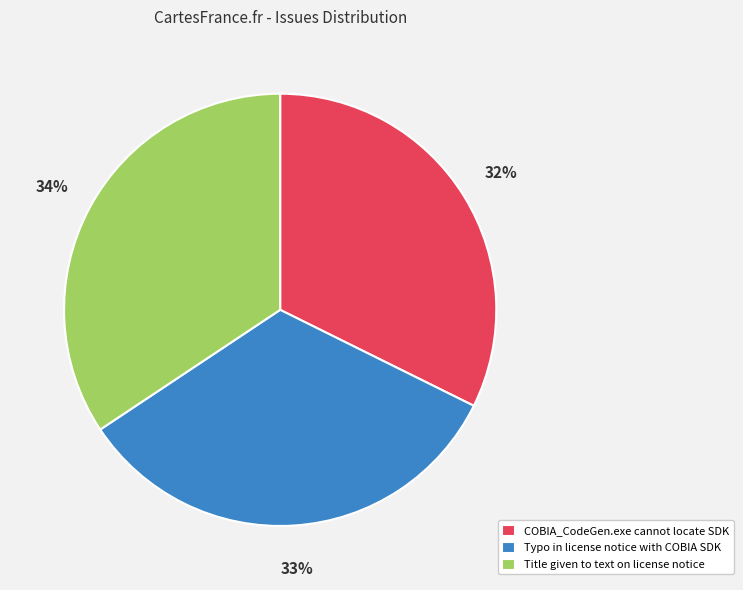

Count the number of slices in the pie.

3